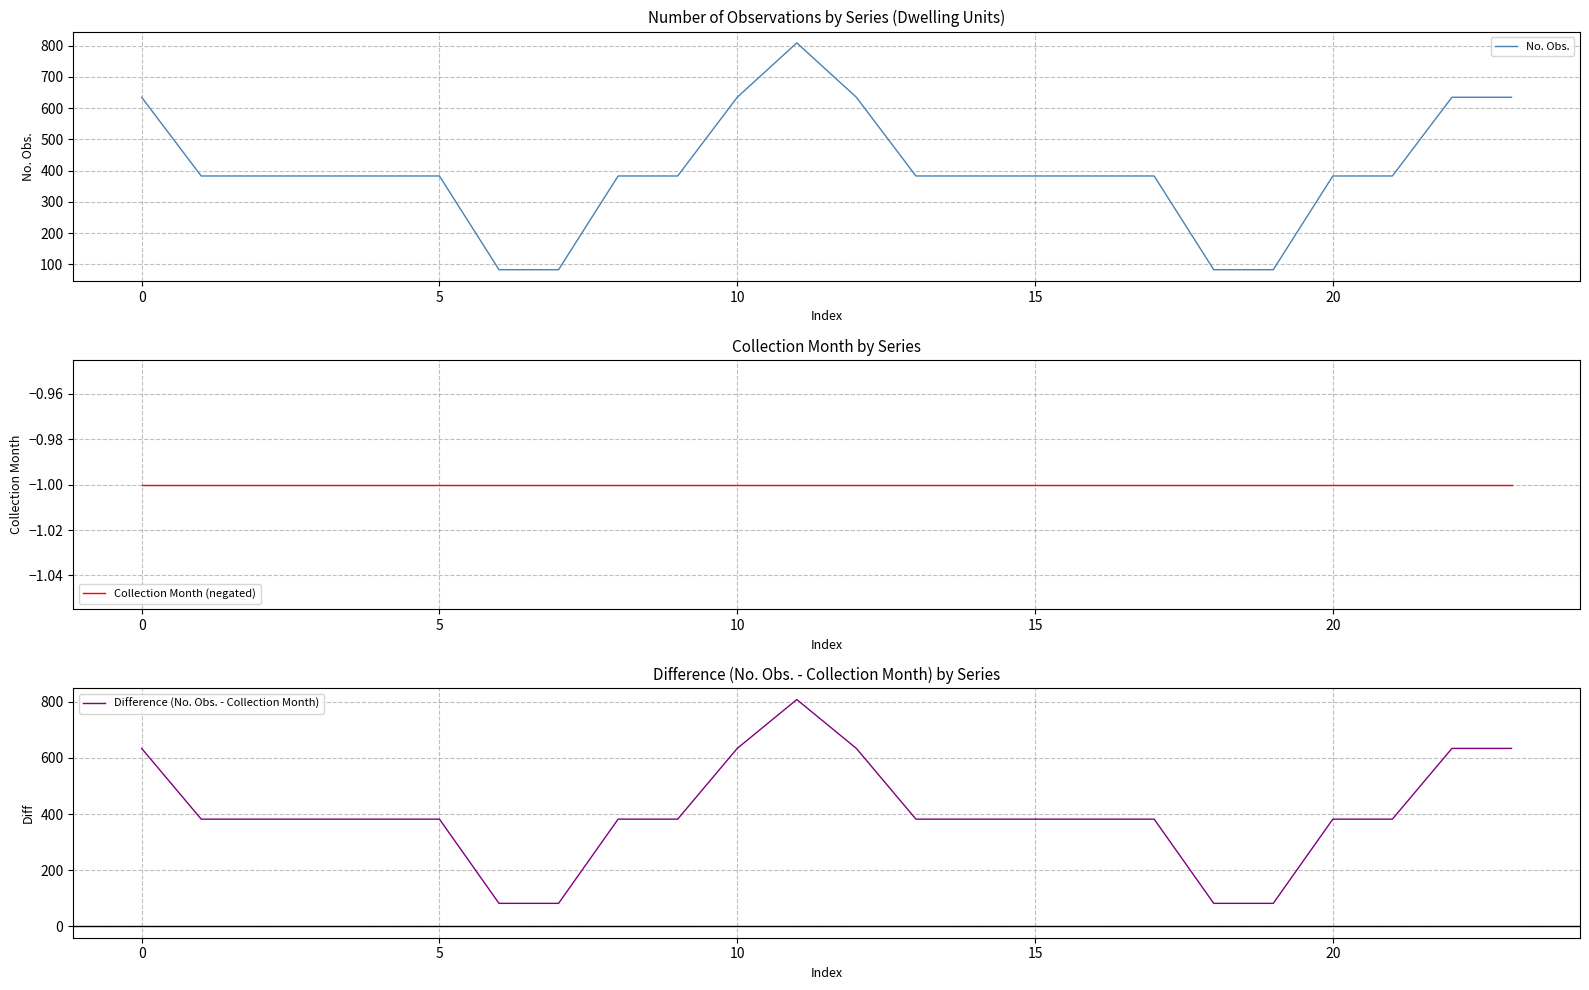

What is the smallest value displayed?

-1